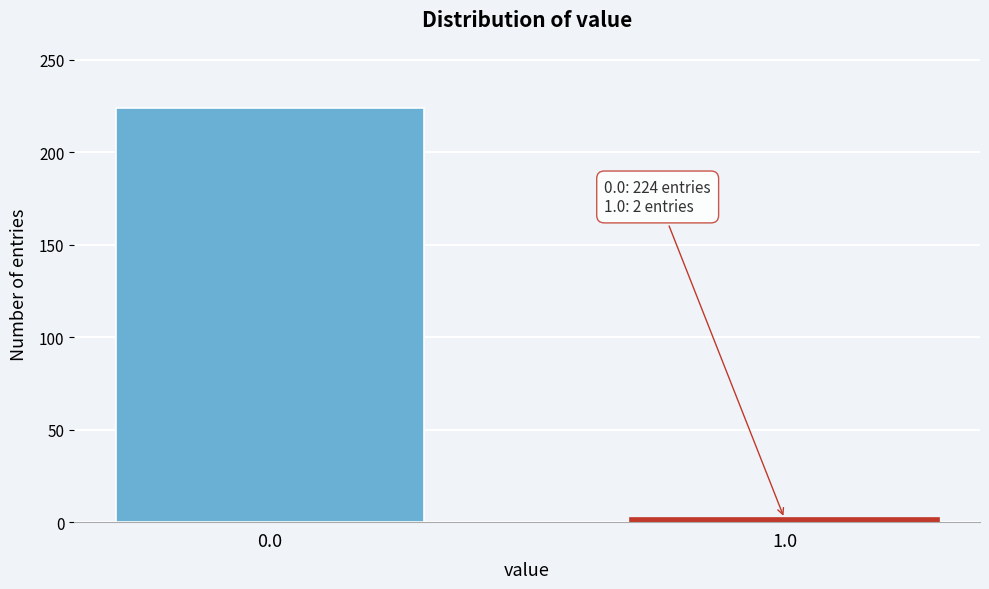

Reading left to right, what are all the values shown in this chart?

224	2